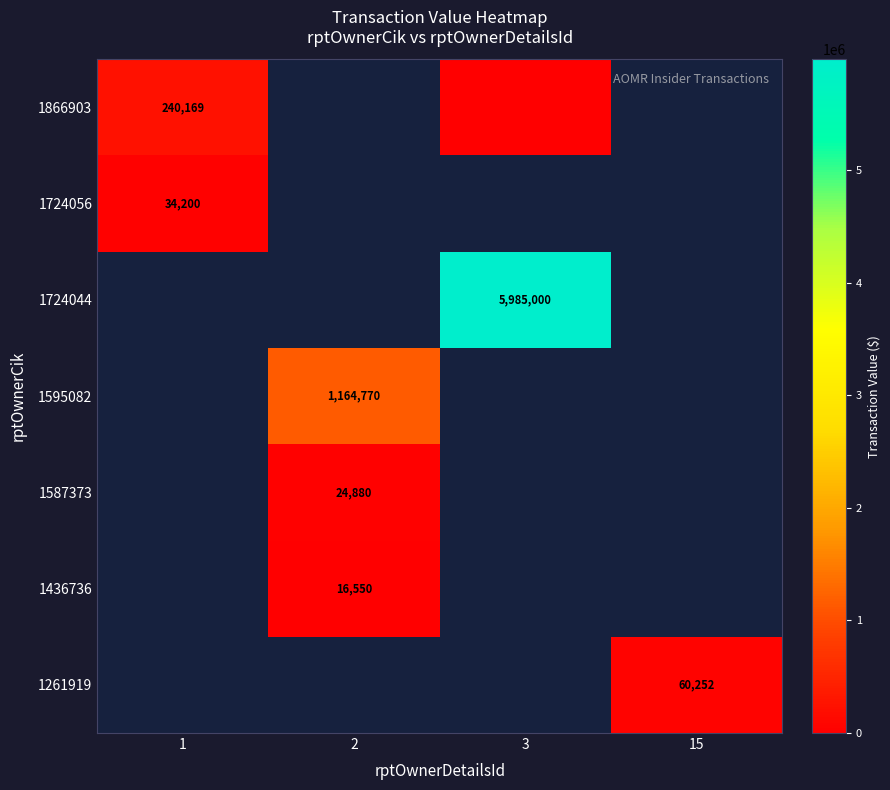

Is it true that 1436736 equals 16550 at 2?

True